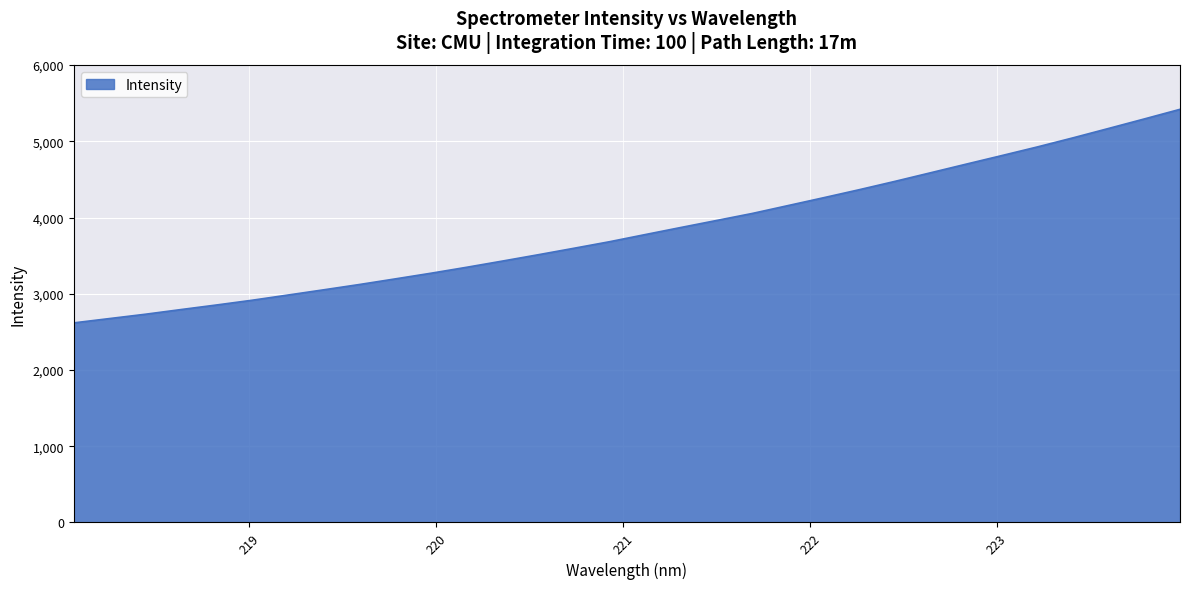

What is the difference between the maximum and minimum values?

2801.4